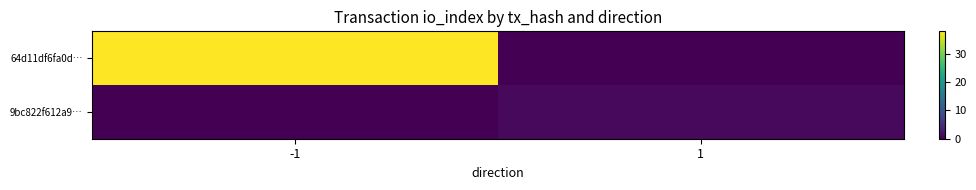

List the series in order of their overall mean, lowest first.

9bc822f612a9…, 64d11df6fa0d…